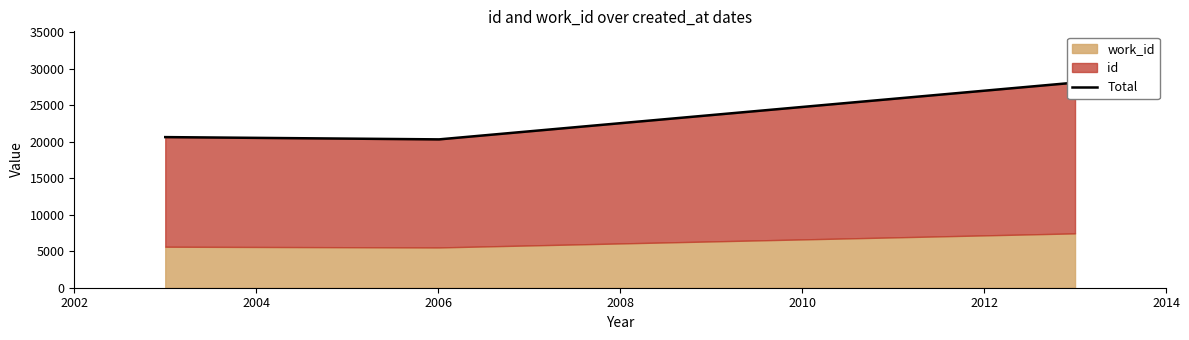

Is it true that id equals 24966 at 2006-03-13?

False